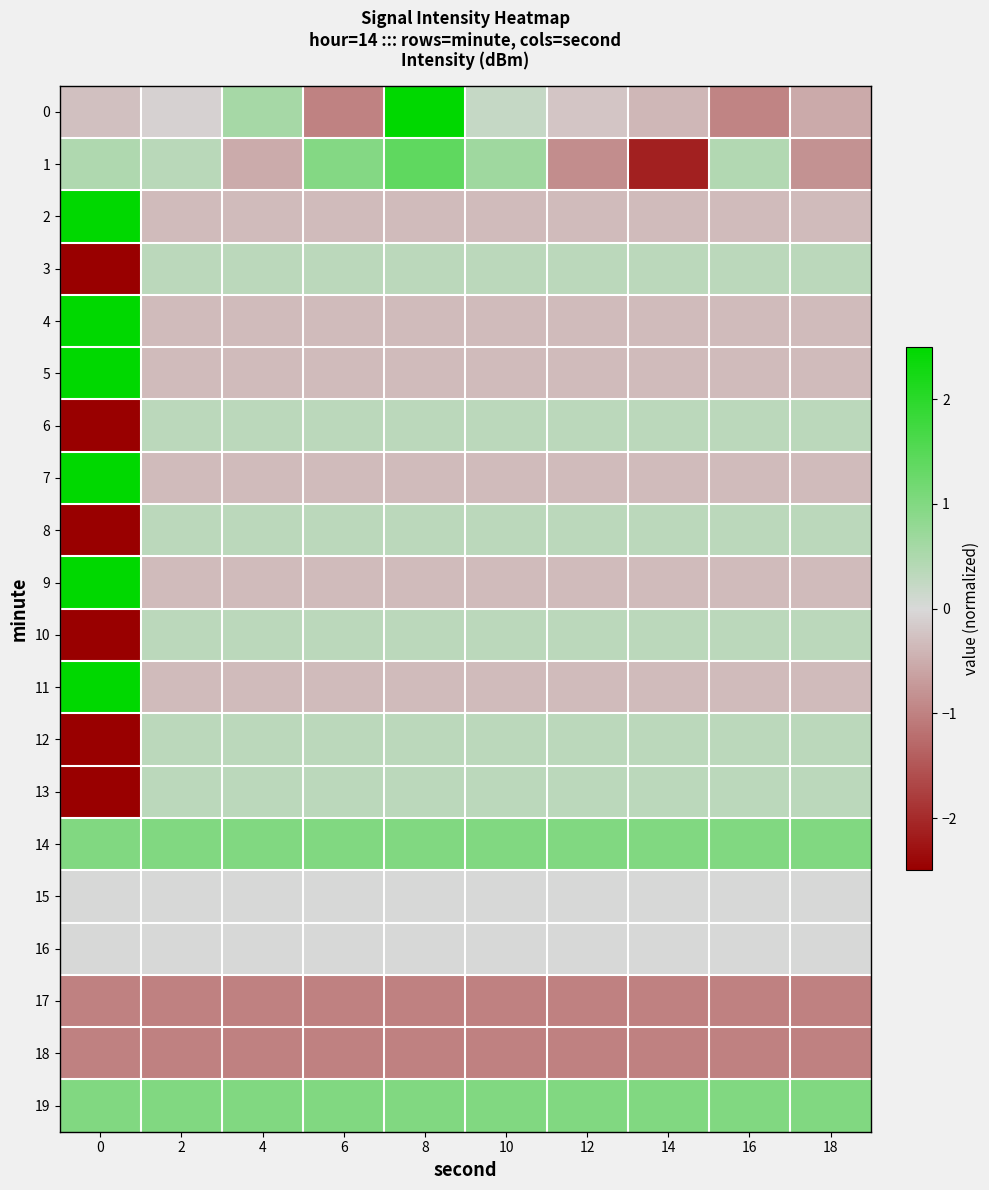

At 16, list the series in order from largest to smallest.

14, 19, 1, 8, 10, 3, 12, 6, 13, 15, 16, 2, 4, 5, 9, 11, 7, 0, 17, 18